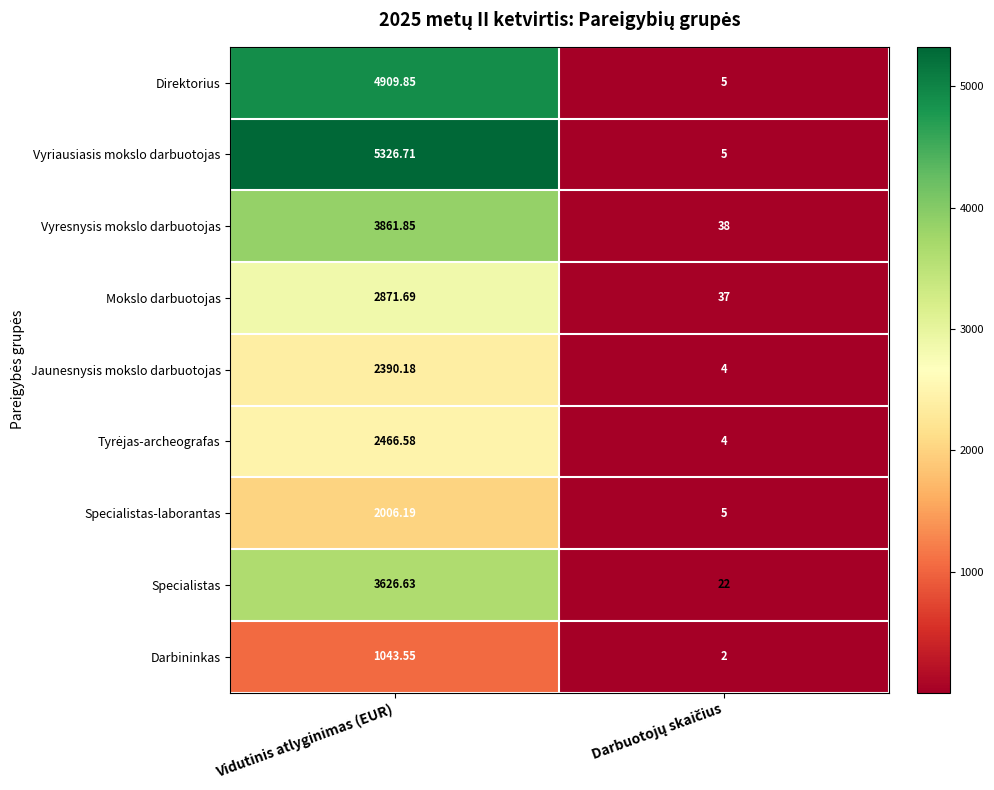

Is the value of Specialistas at Vidutinis atlyginimas (EUR) greater than the value of Darbininkas at Vidutinis atlyginimas (EUR)?

Yes